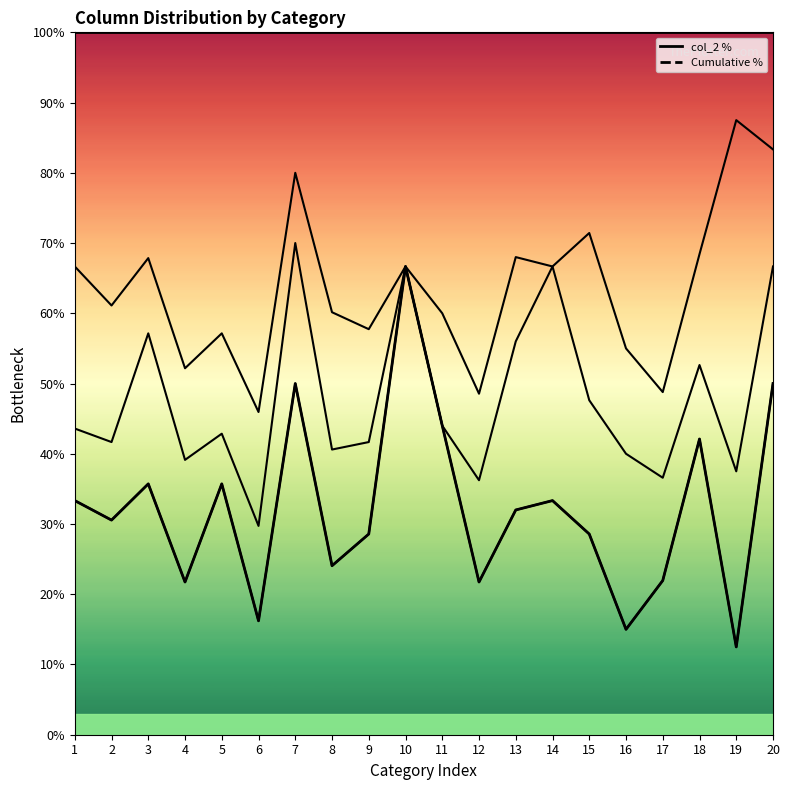

Between 4 and 19, which series saw the biggest shift?

col_2 %